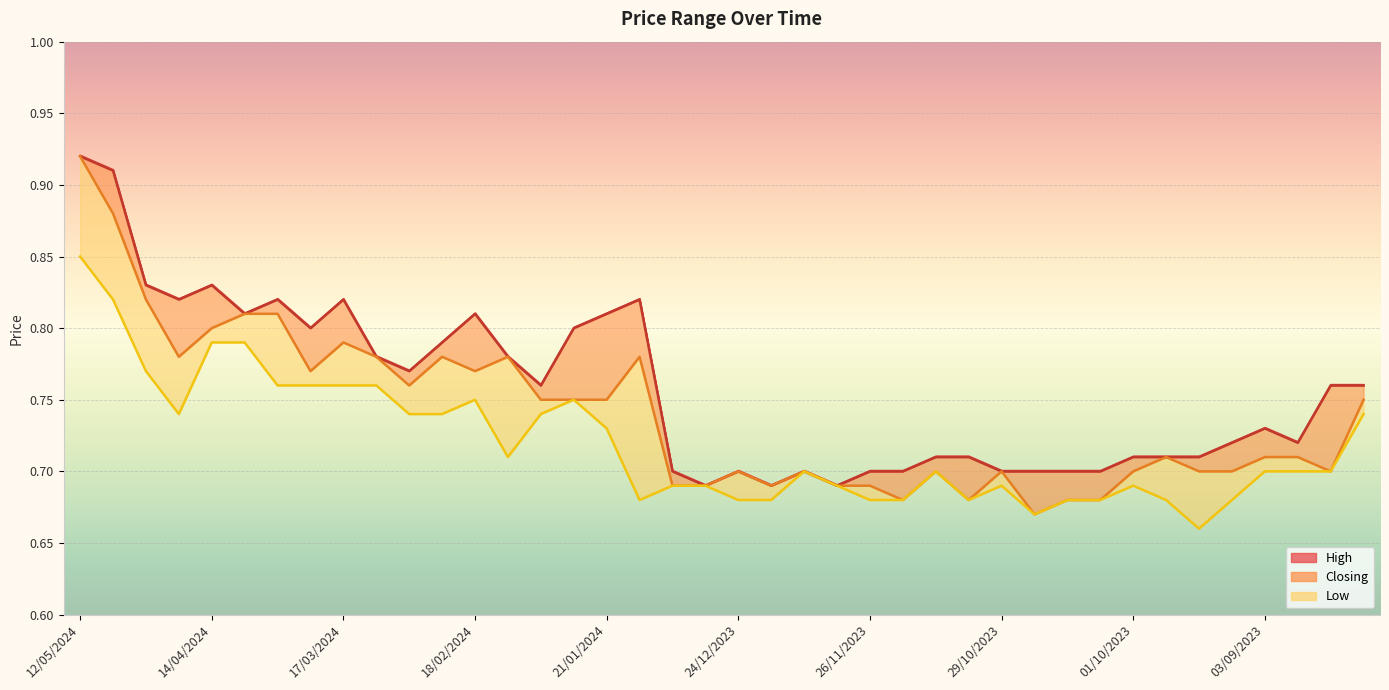

True or false: Low and High intersect in this chart.

False